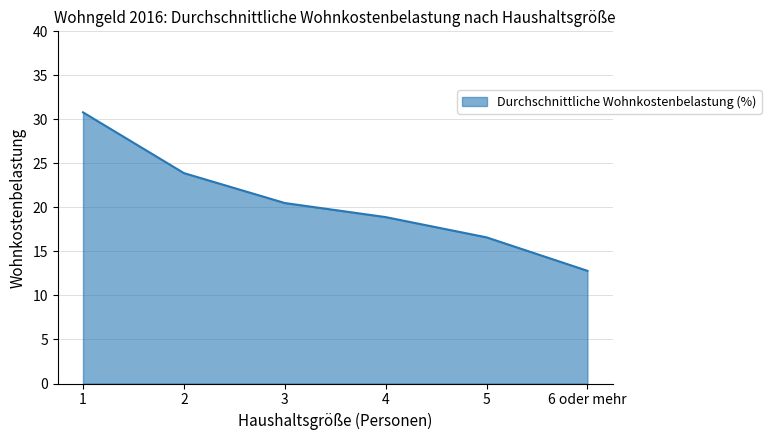

How many lines are shown in the chart?

1